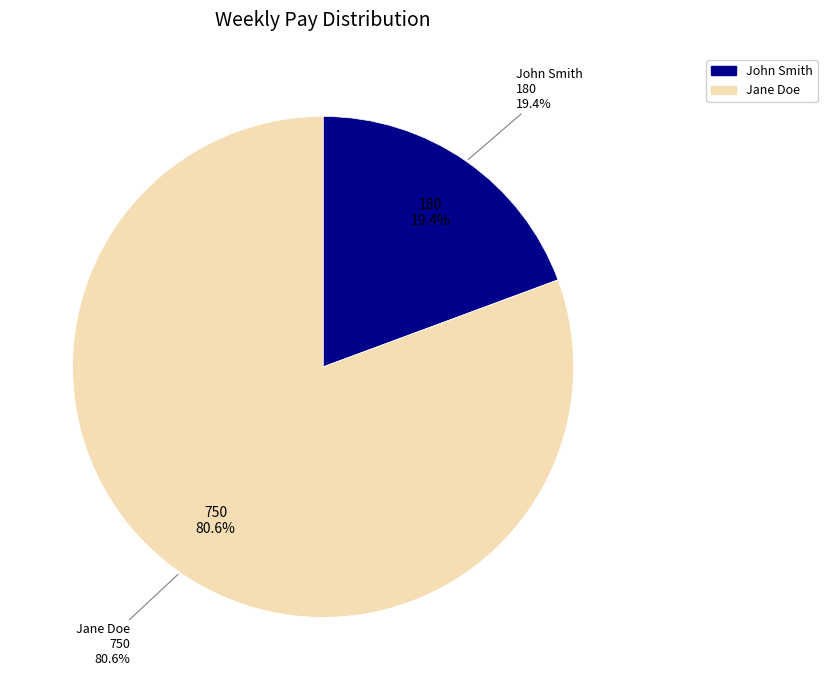

Rank the categories by value from lowest to highest.

John Smith, Jane Doe